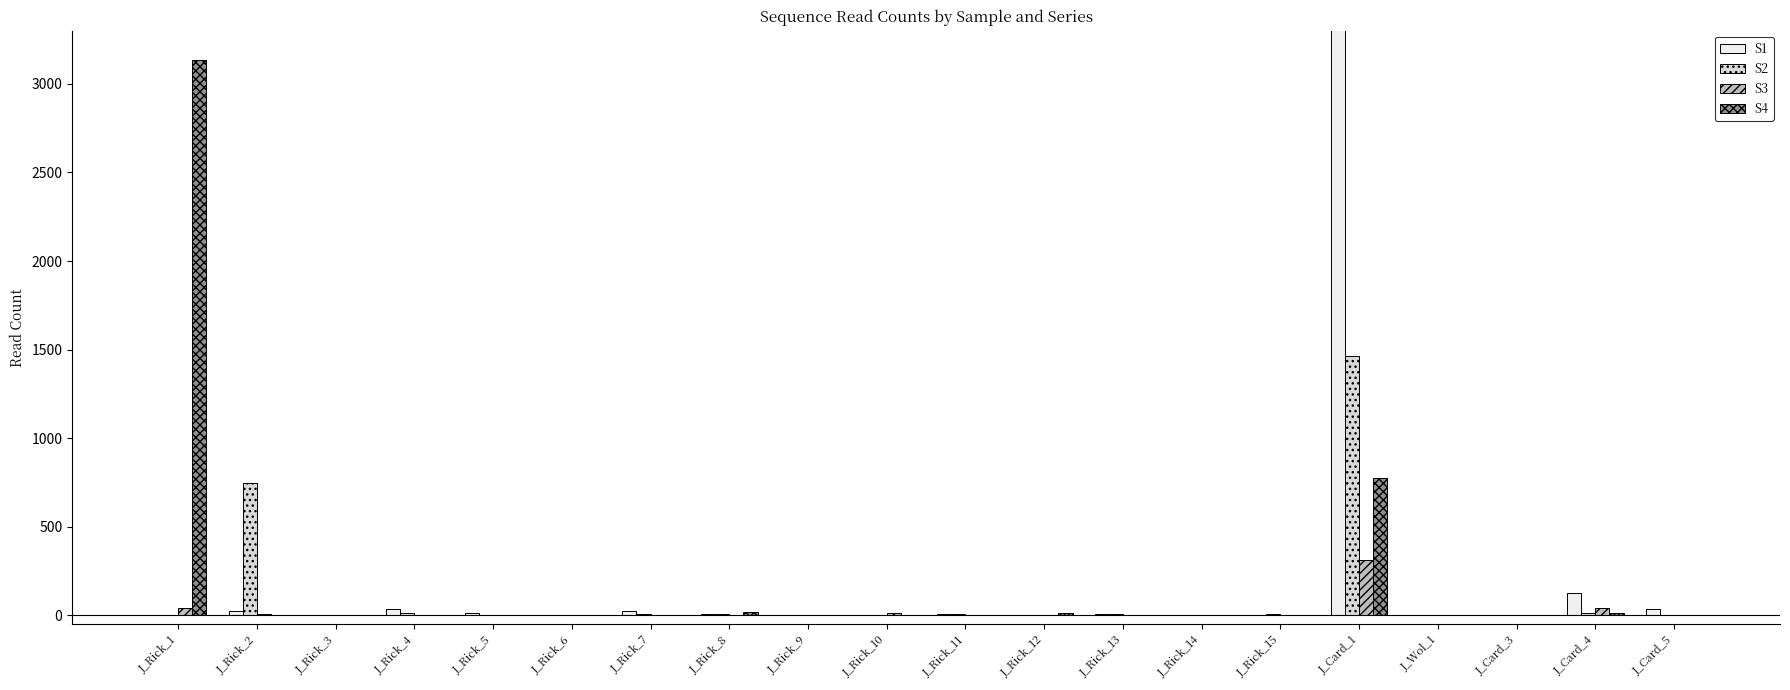

At how many categories does at least one series exceed 1129?

2